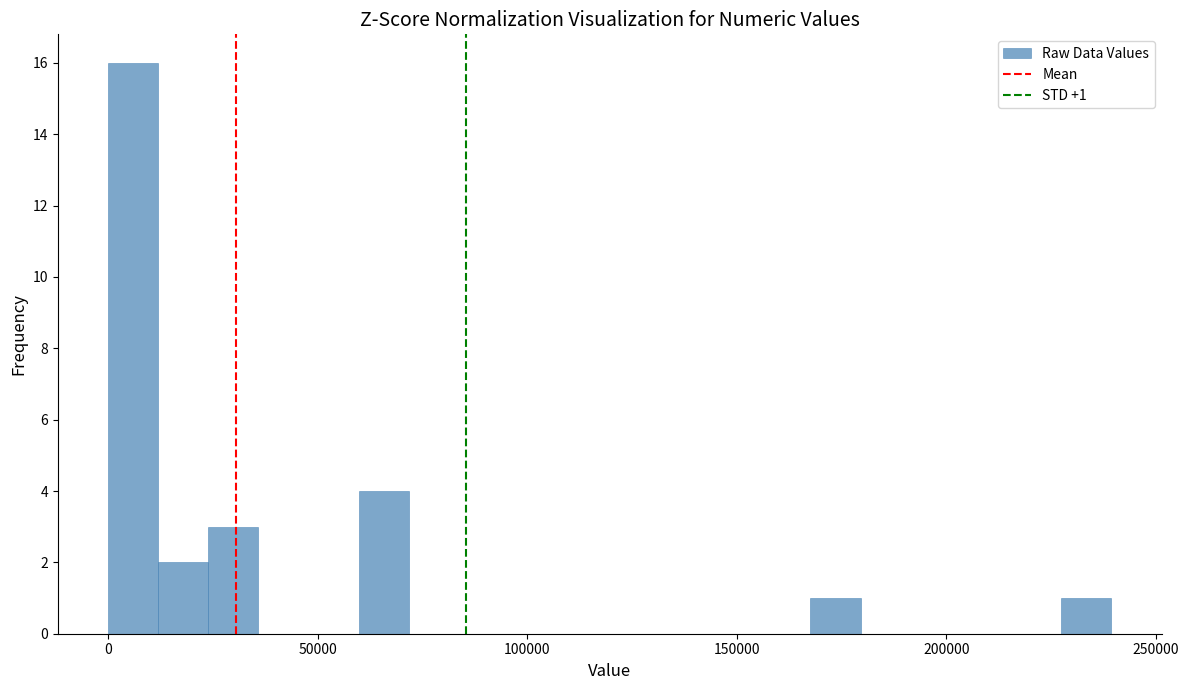

Around what value on the x-axis is the tallest bar? Give the approximate position of its centre, as read against the axis.

5000